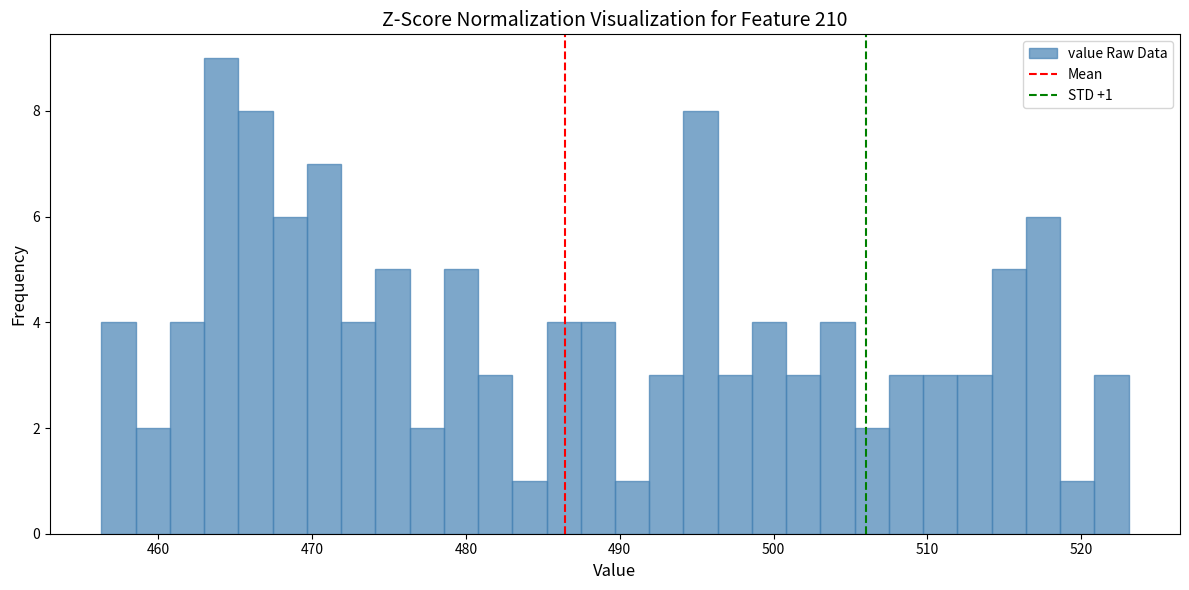

Around what value on the x-axis is the tallest bar? Give the approximate position of its centre, as read against the axis.

464